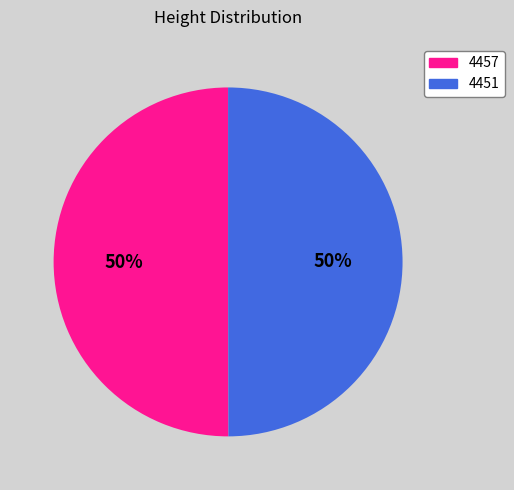

Combined, do 4451 and 4457 account for over 50%?

Yes